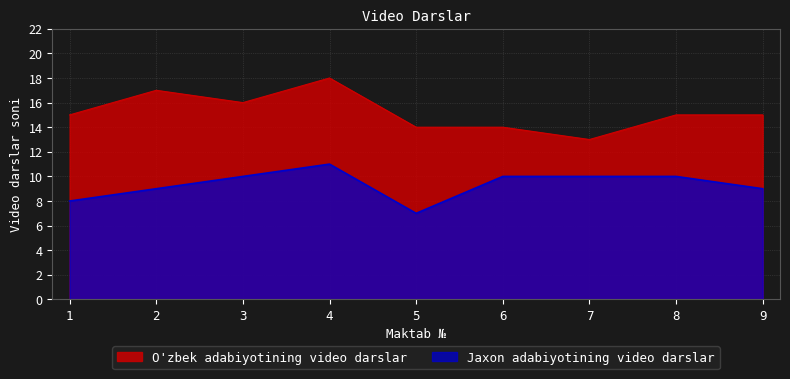

At which label is Jaxon adabiyotining video darslar closest to 9?

2